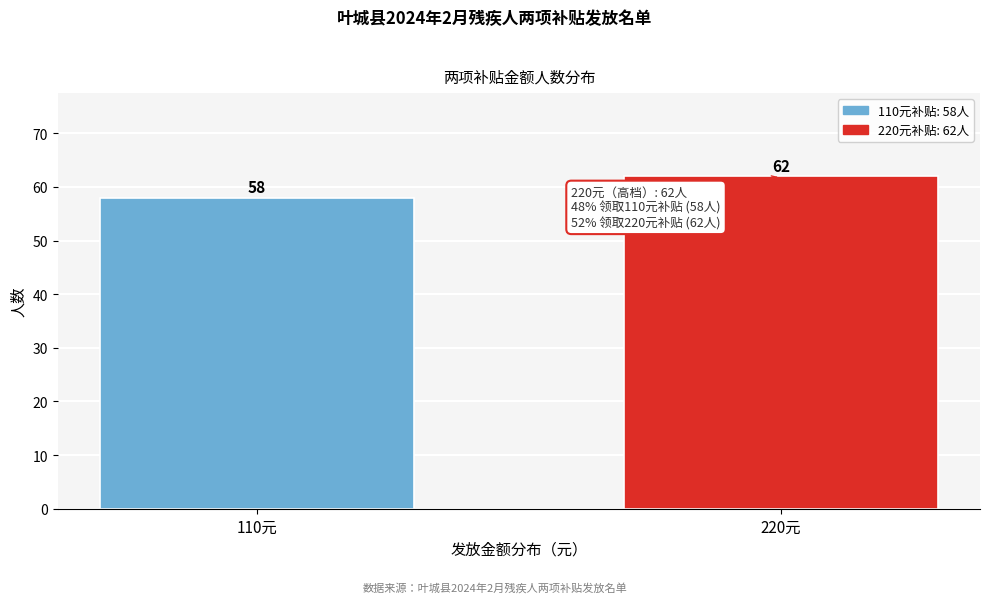

Reading right to left, extract all data points from this chart.

62	58